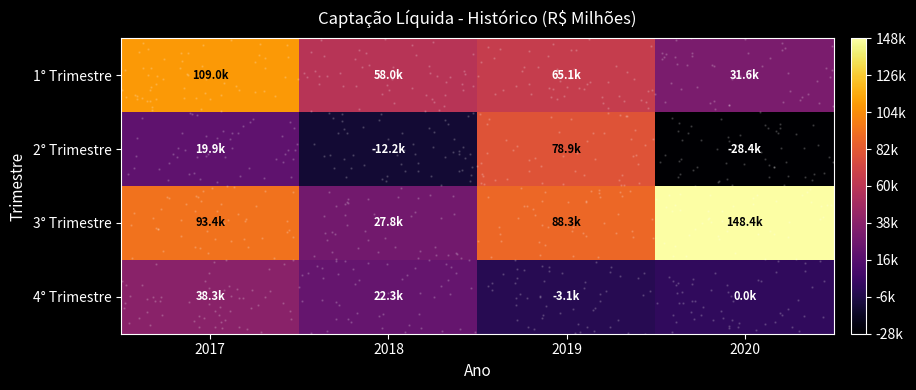

Which series has the largest total across all categories?

3° Trimestre